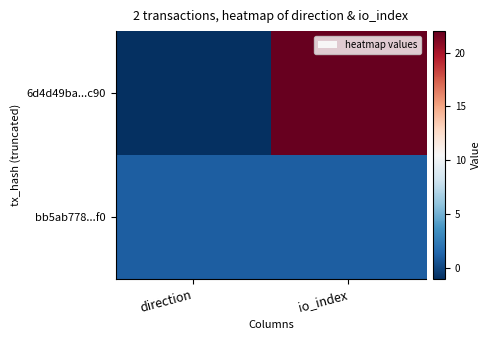

Reading left to right, what are all the values shown in this chart?

6d4d49ba...c90: direction=-1	io_index=22
bb5ab778...f0: direction=1	io_index=1